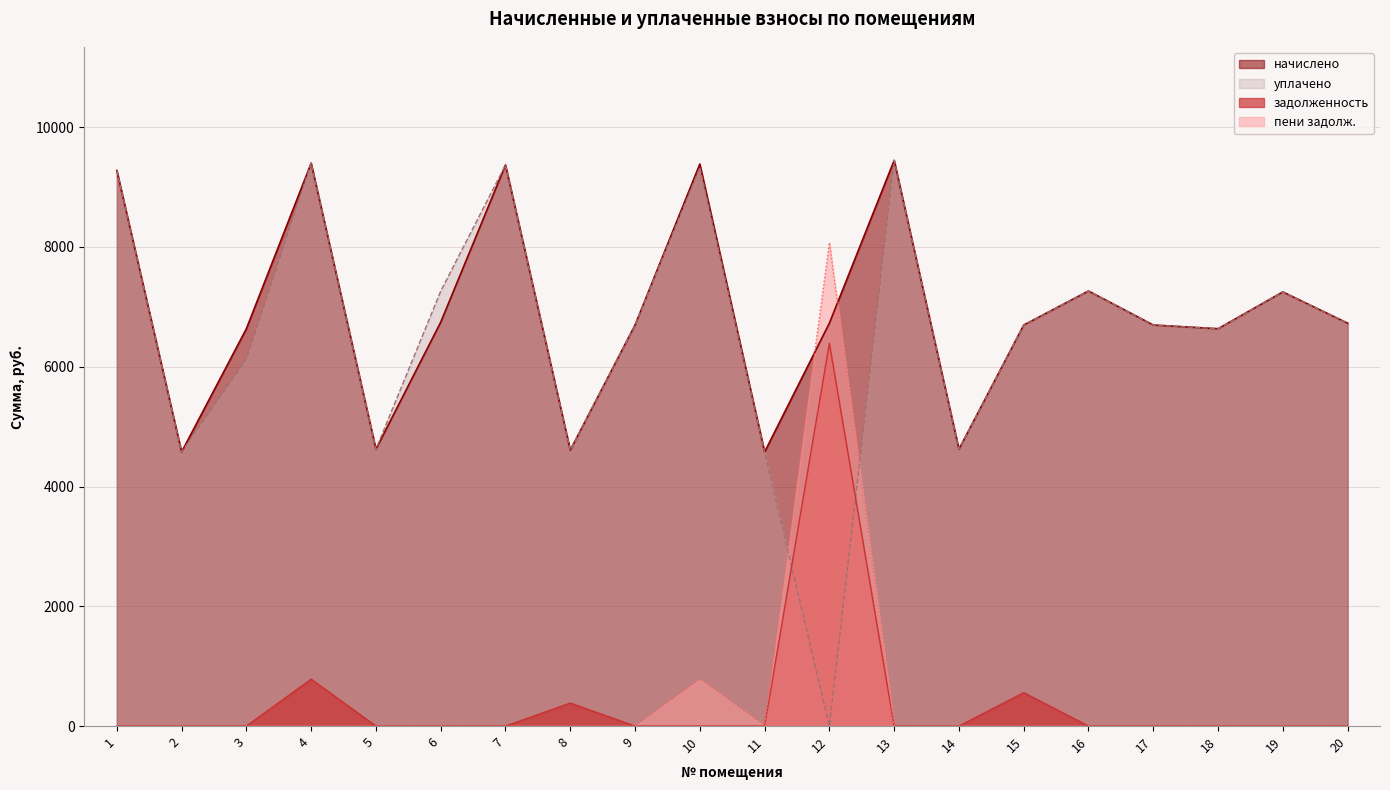

What is the greatest value displayed?

9446.4